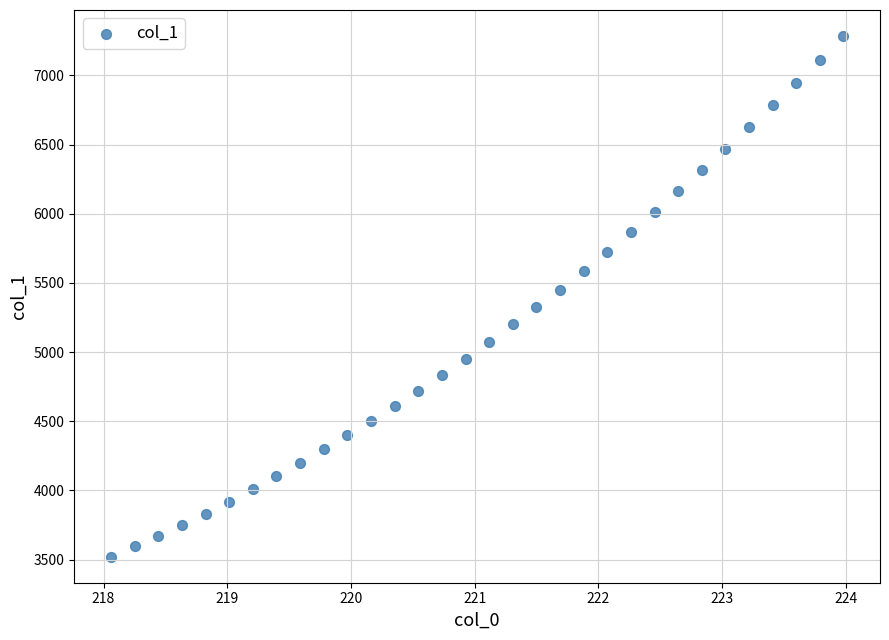

What is the range of Y values (max minus min)?

3763.1